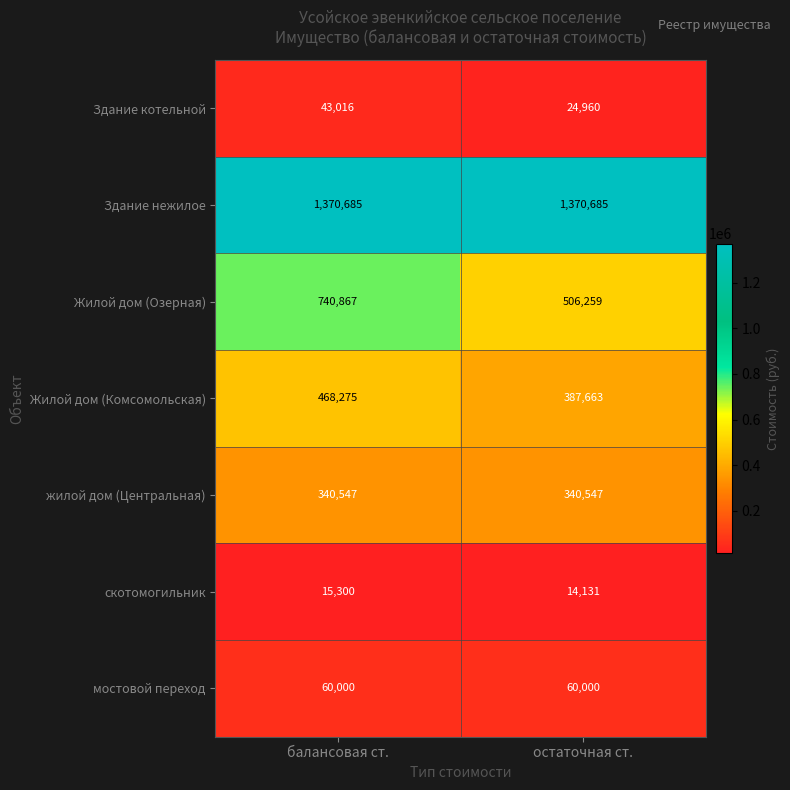

Which series has the largest total across all categories?

Здание нежилое